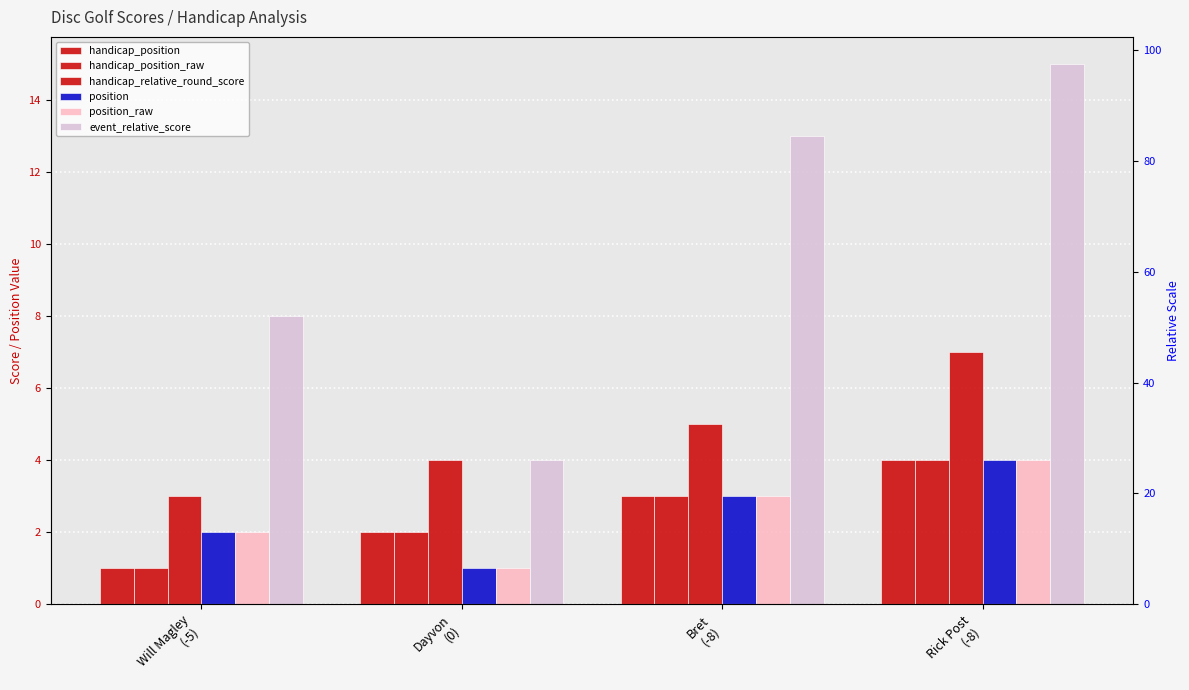

At which label is position closest to 2?

Will Magley
(-5)